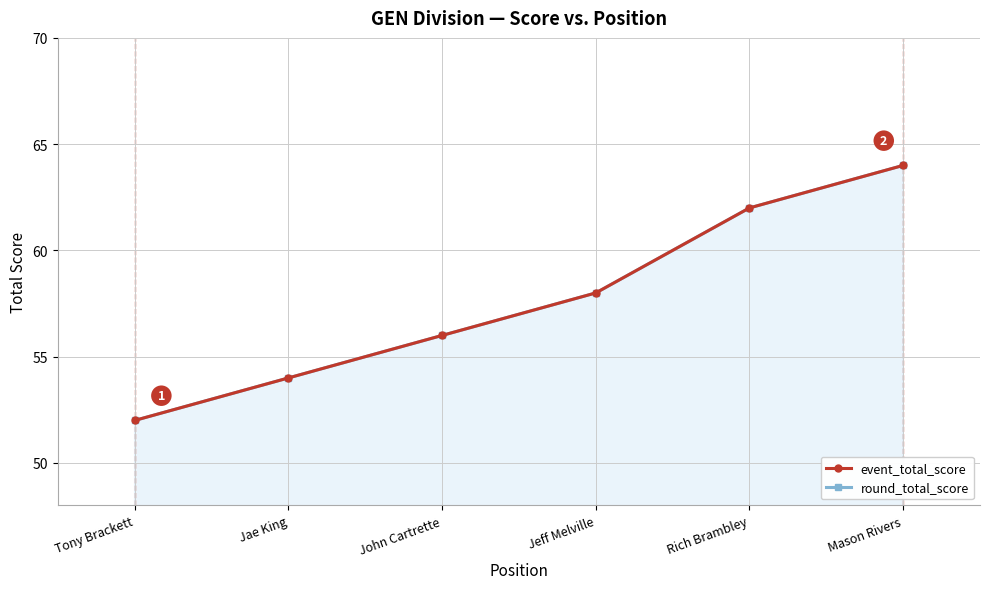

What position from the left is Jeff Melville?

4